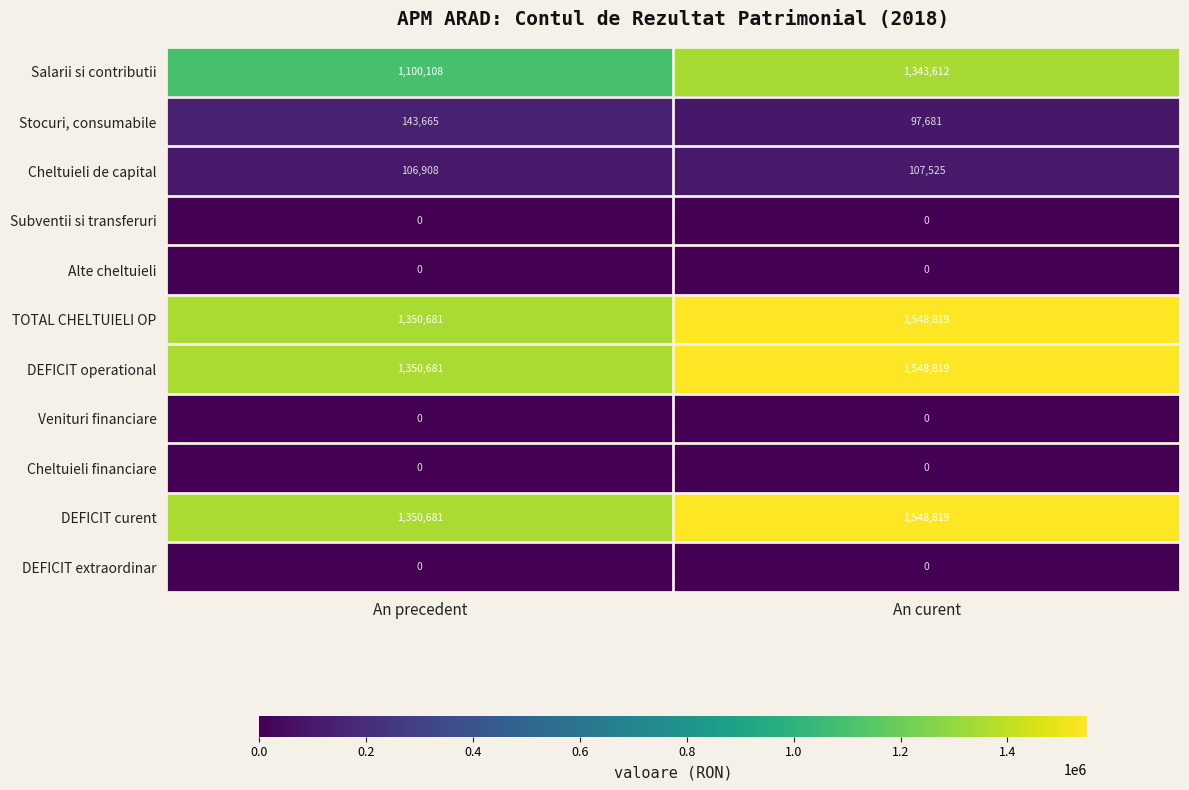

What is the difference between the highest and lowest values at An curent?

1548819